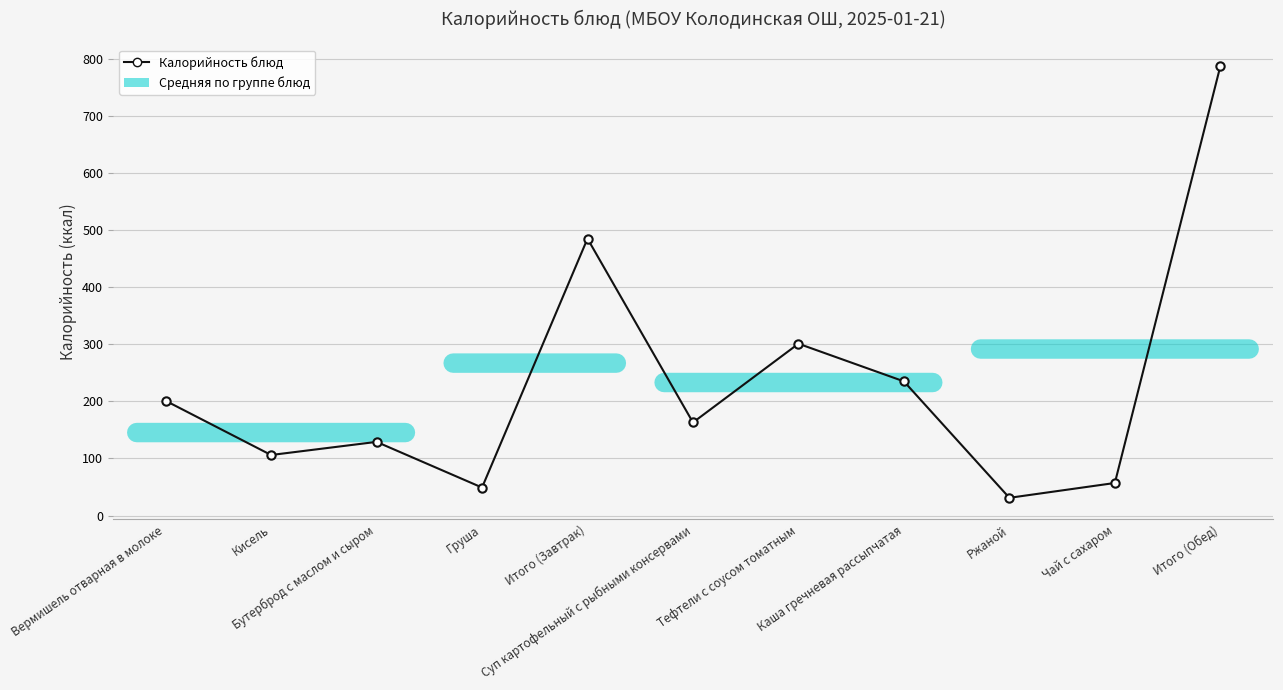

Rank the categories by value from lowest to highest.

Ржаной, Груша, Чай с сахаром, Кисель, Бутерброд с маслом и сыром, Суп картофельный с рыбными консервами, Вермишель отварная в молоке, Каша гречневая рассыпчатая, Тефтели с соусом томатным, Итого (Завтрак), Итого (Обед)